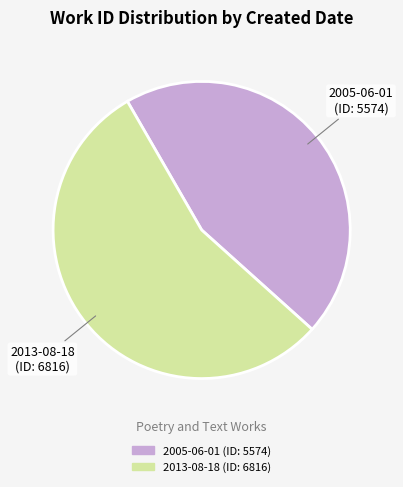

What is the smallest slice in the pie chart?

2005-06-01